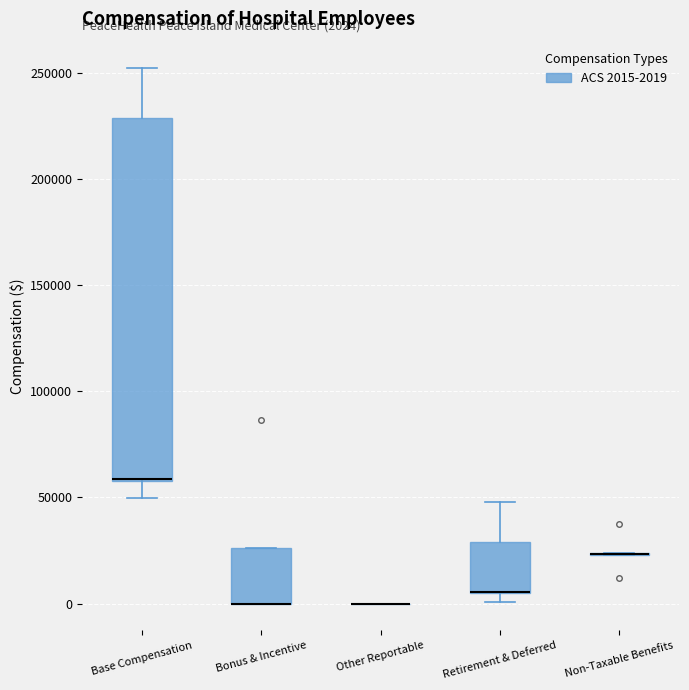

Which box is the tallest, from its lower edge to its upper edge?

Base Compensation